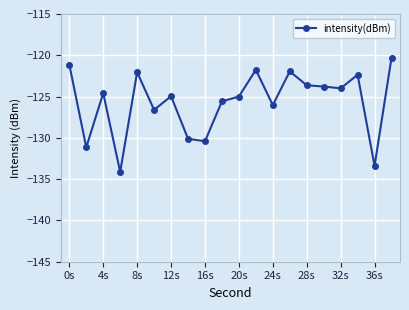

What is the smallest value displayed?

-134.1